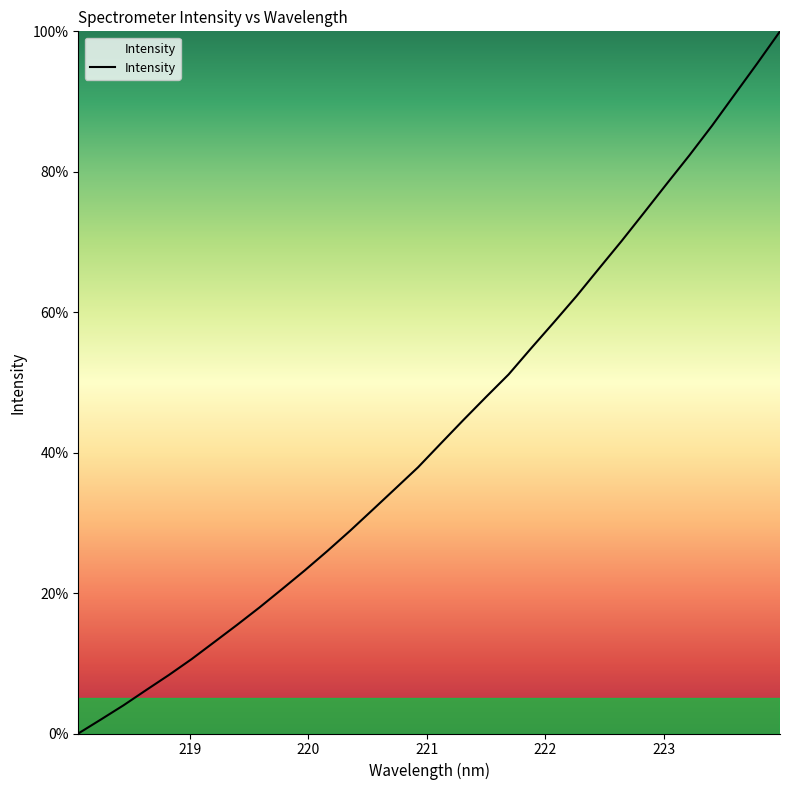

What is the greatest value displayed?

100.0